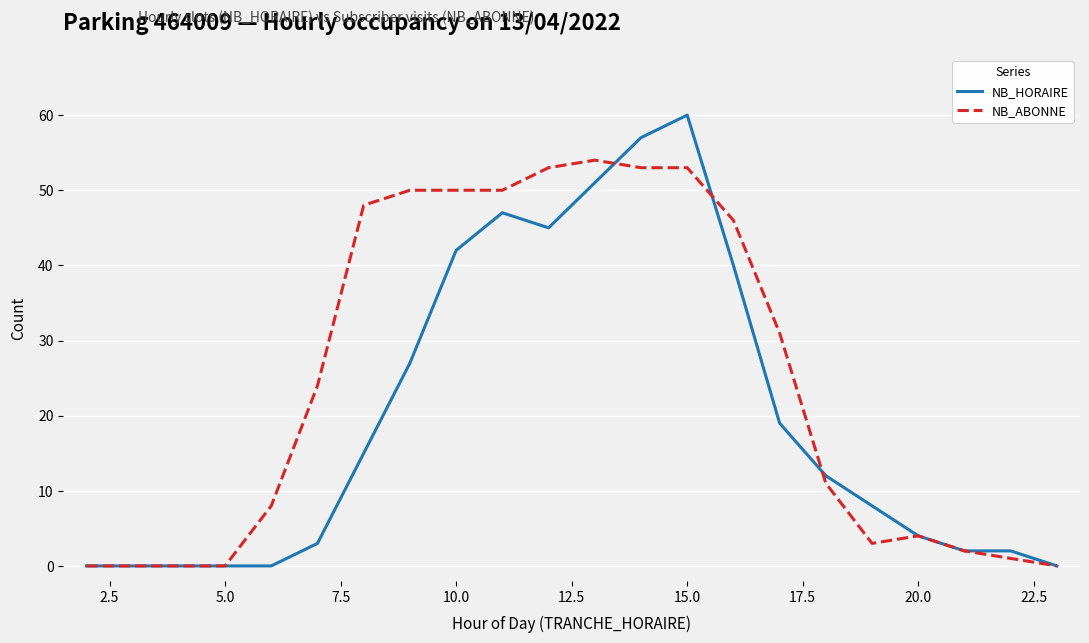

Which series has the widest spread of values?

NB_HORAIRE